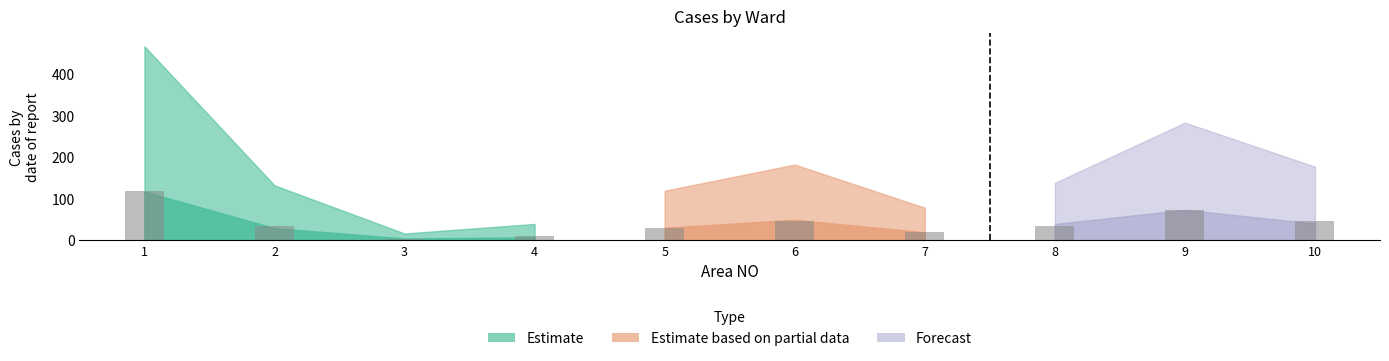

What is the sum of the values at 9 and 2?

107.2